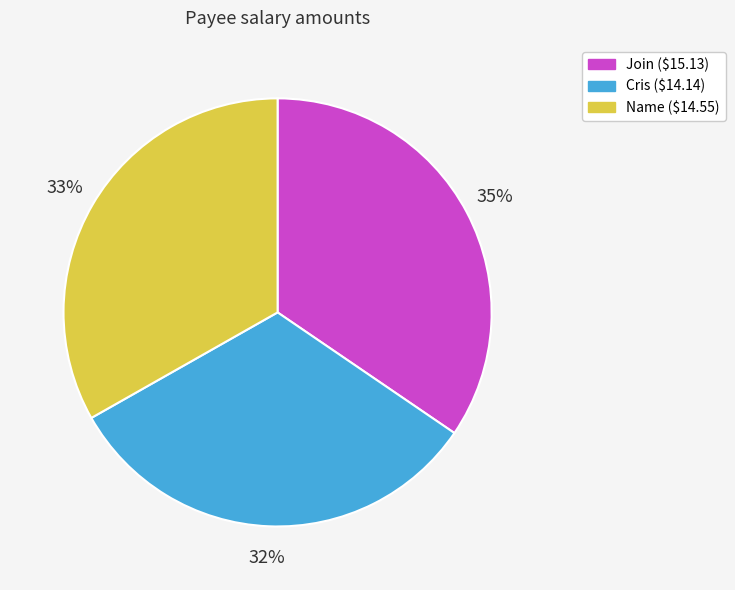

To the nearest percent, what is the average slice percentage?

33%